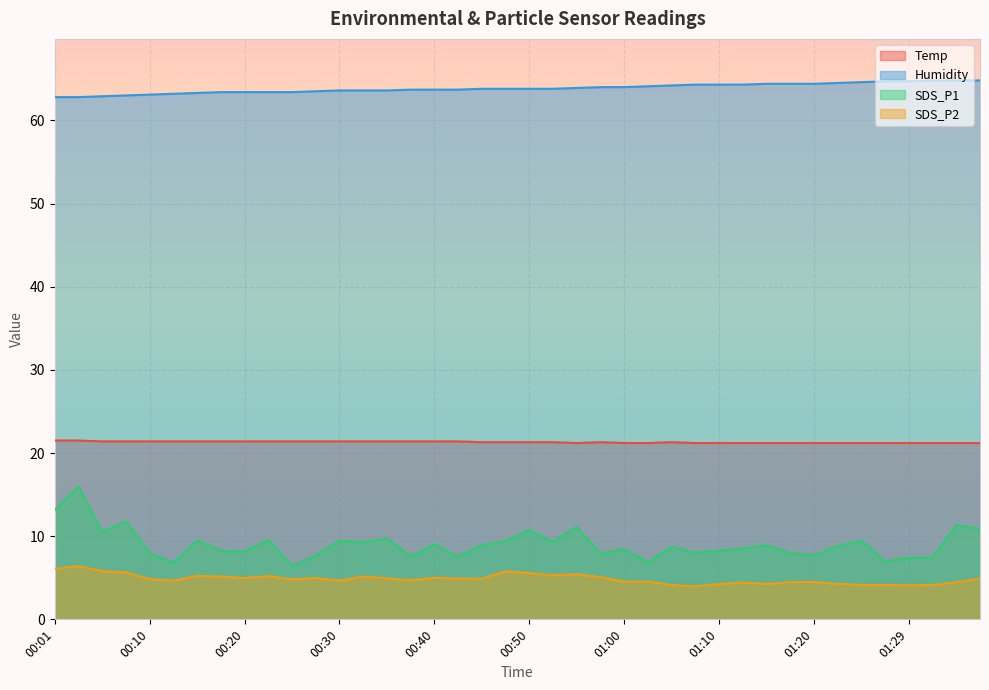

What position from the right is 00:42?

23